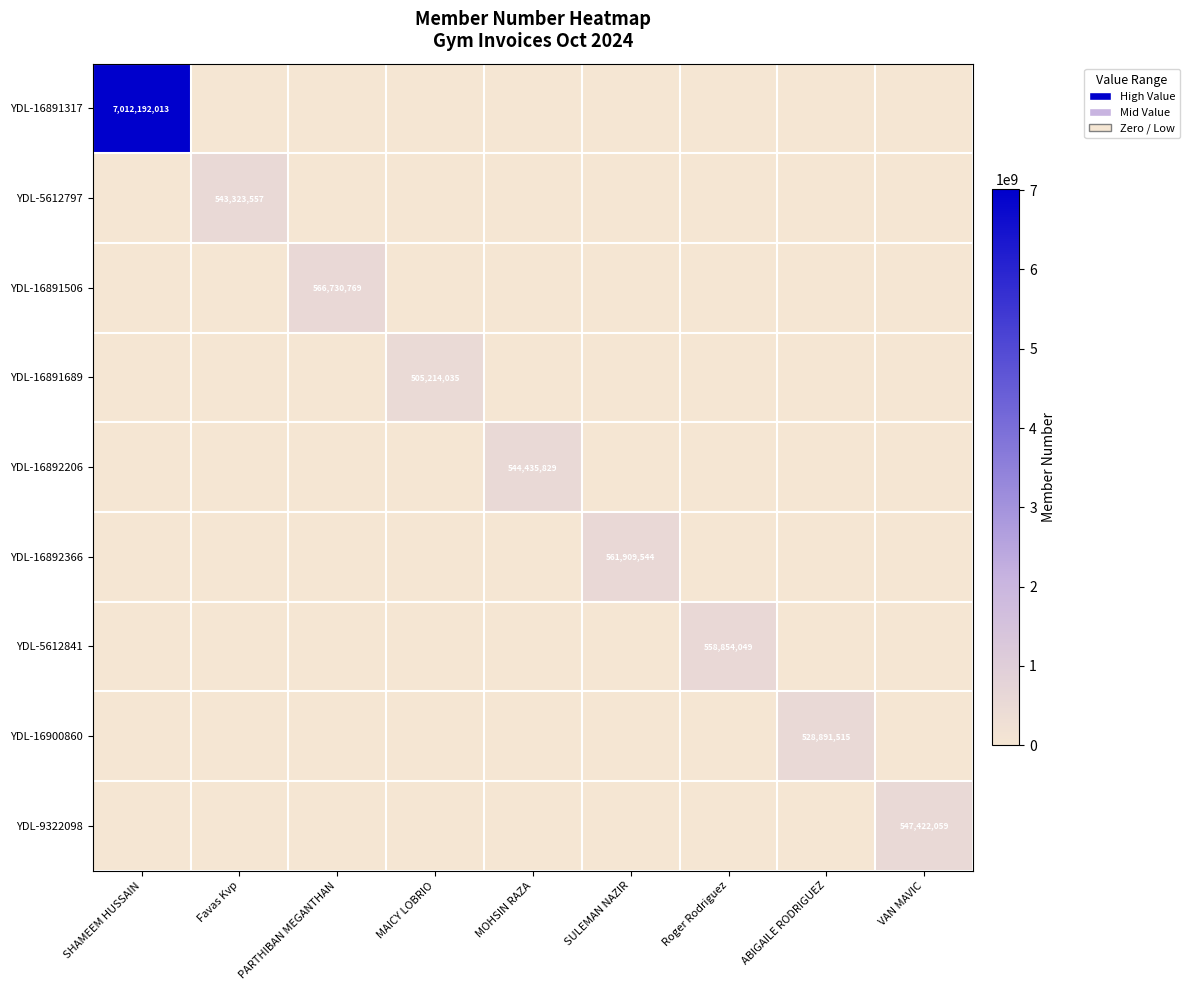

The YDL-16892366 series shows 561909544 at SULEMAN NAZIR. True or false?

True